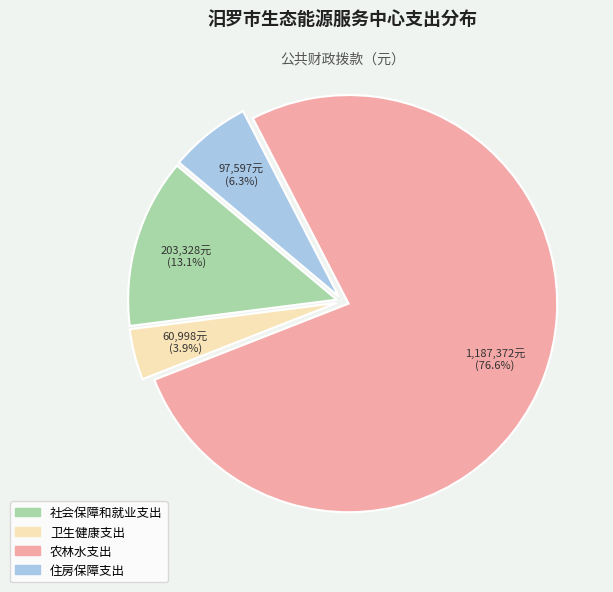

To the nearest percent, what percentage of the pie is 农林水支出?

77%